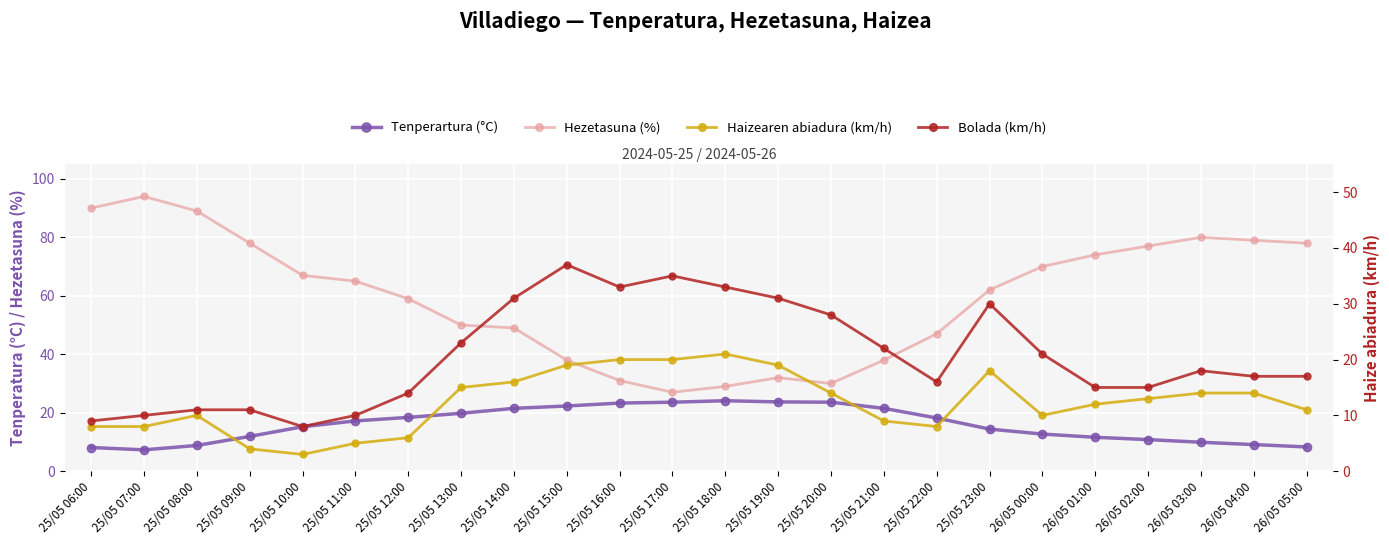

The value of Haizearen abiadura (km/h) at 25/05 08:00 is 14.3. True or false?

False